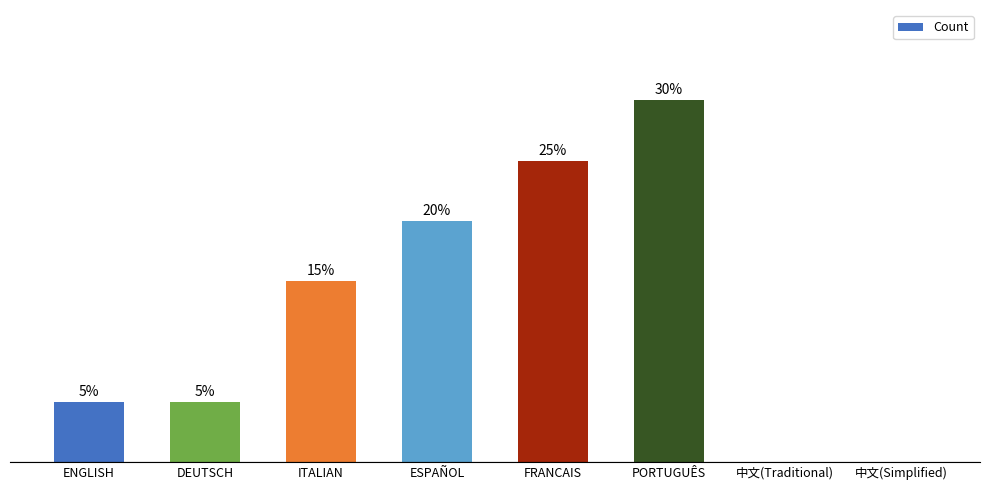

Are the bars horizontal?

No